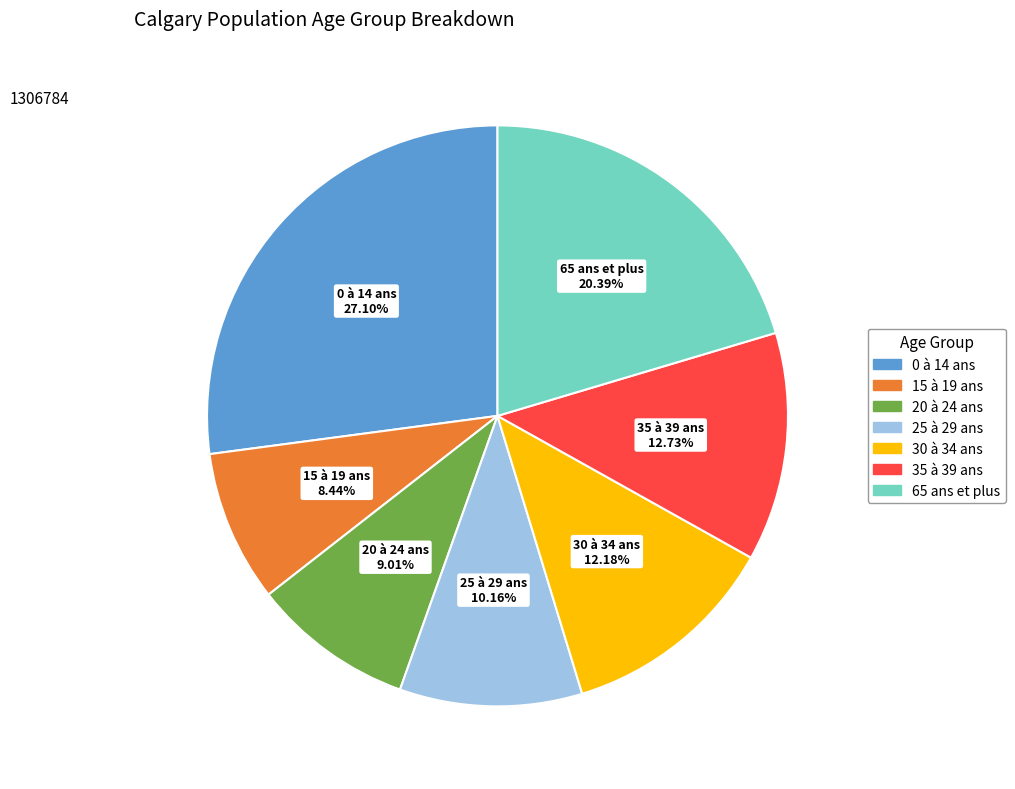

True or false: 20 à 24 ans accounts for 3% of the total.

False